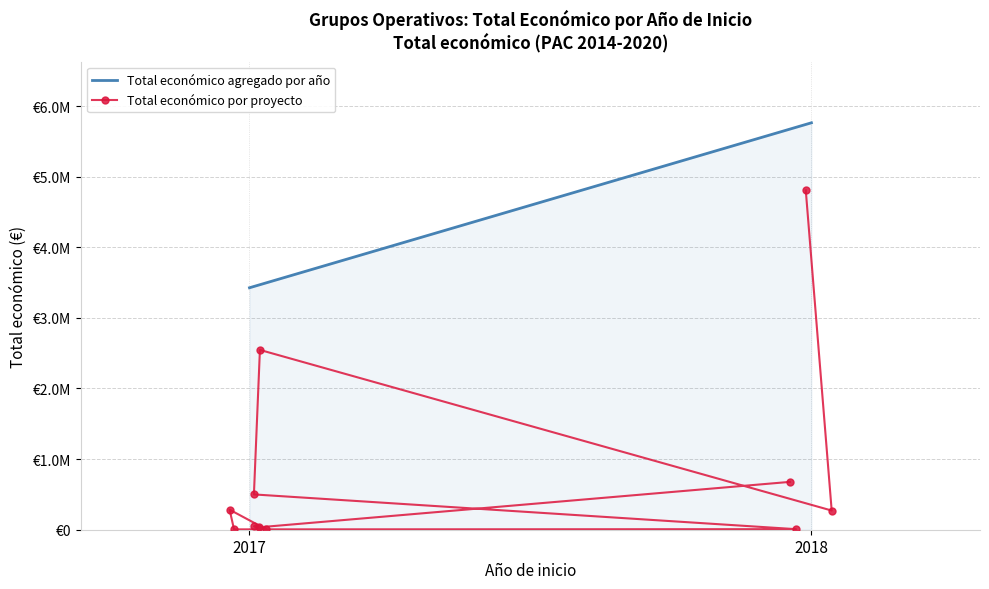

How many categories are shown in the chart?

11